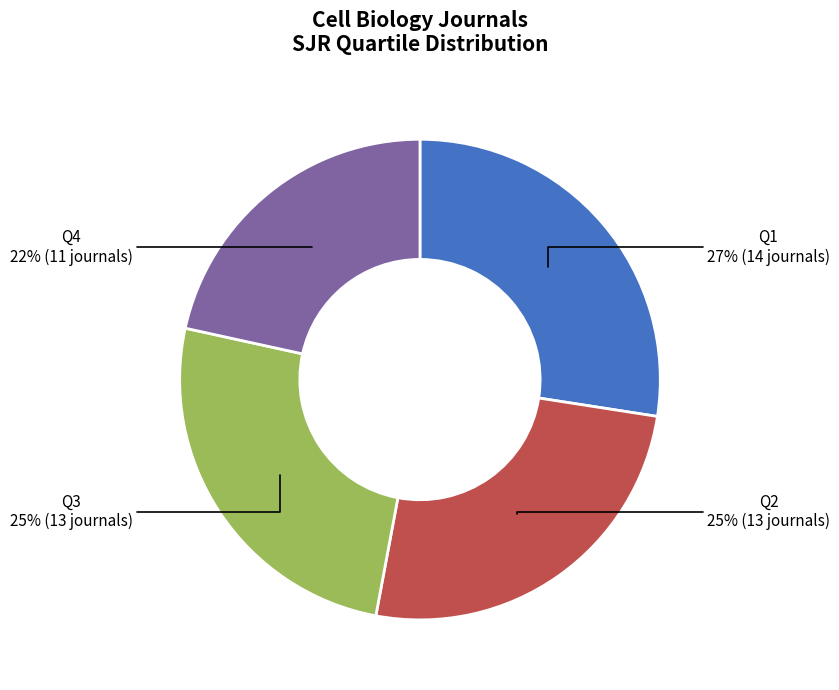

To the nearest percent, what percentage of the pie is Q1?

27%